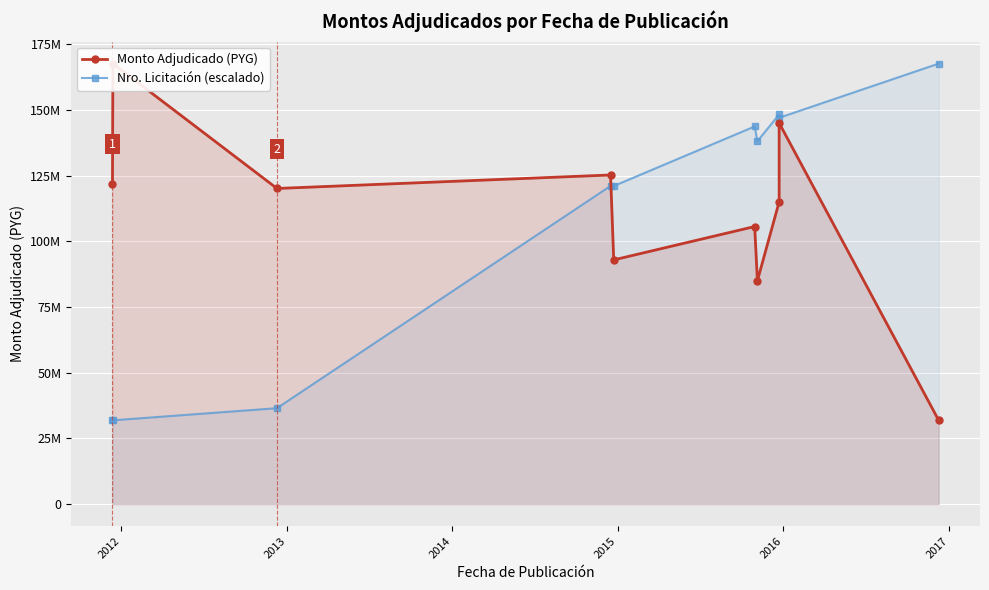

Is the value of Nro. Licitación (escalado) at 7 greater than the value of Monto Adjudicado (PYG) at 2014?

Yes